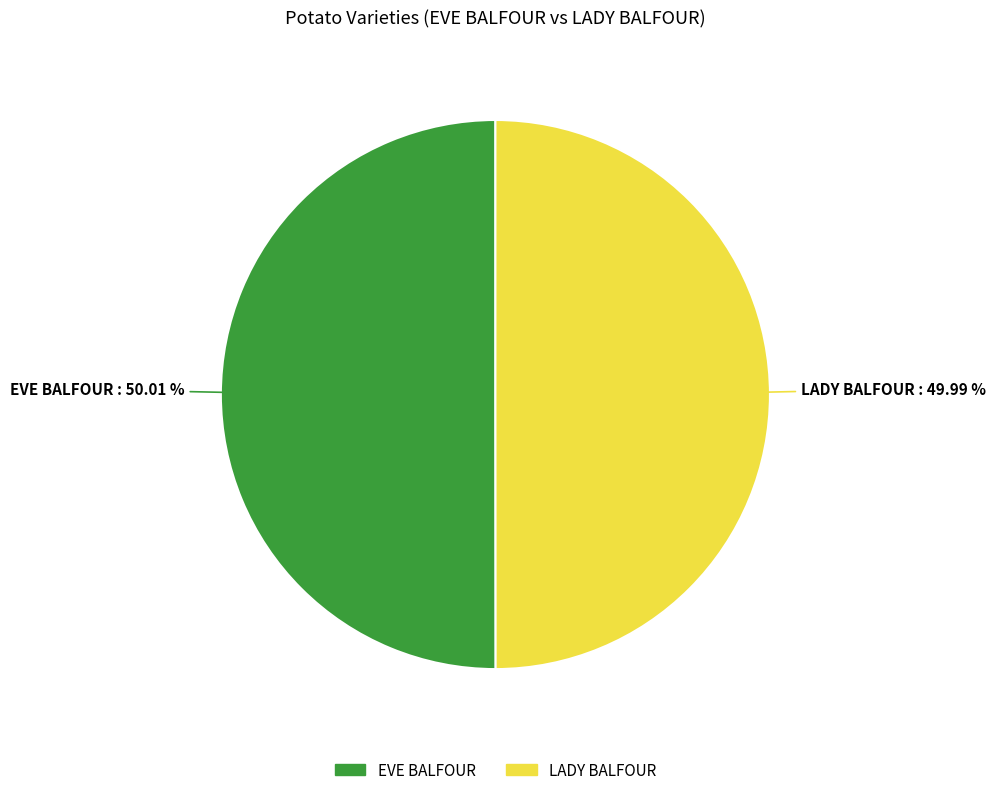

What percentage do LADY BALFOUR and EVE BALFOUR together represent?

100.0%